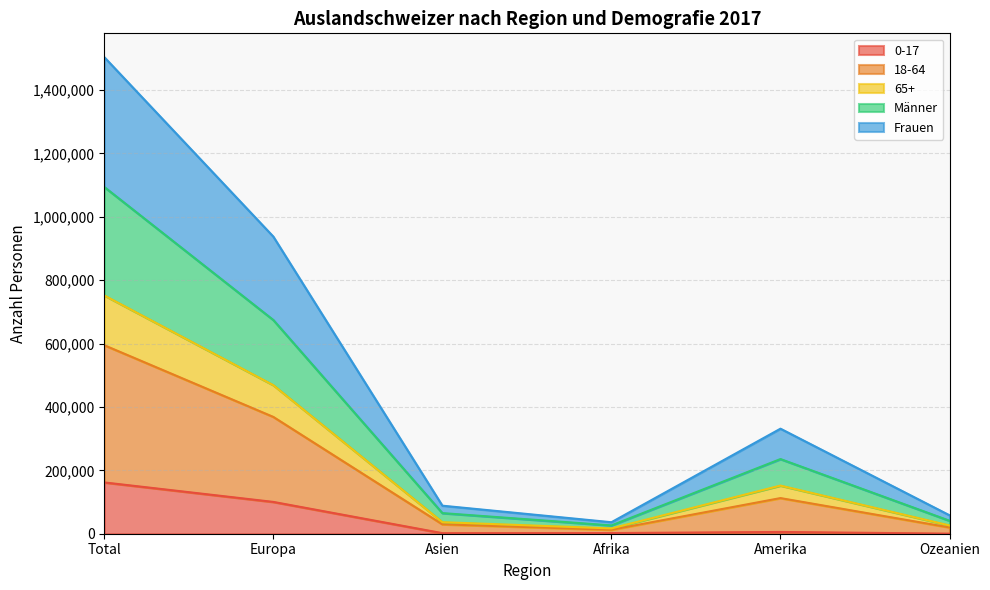

At which category is the sum across all series the highest?

Total